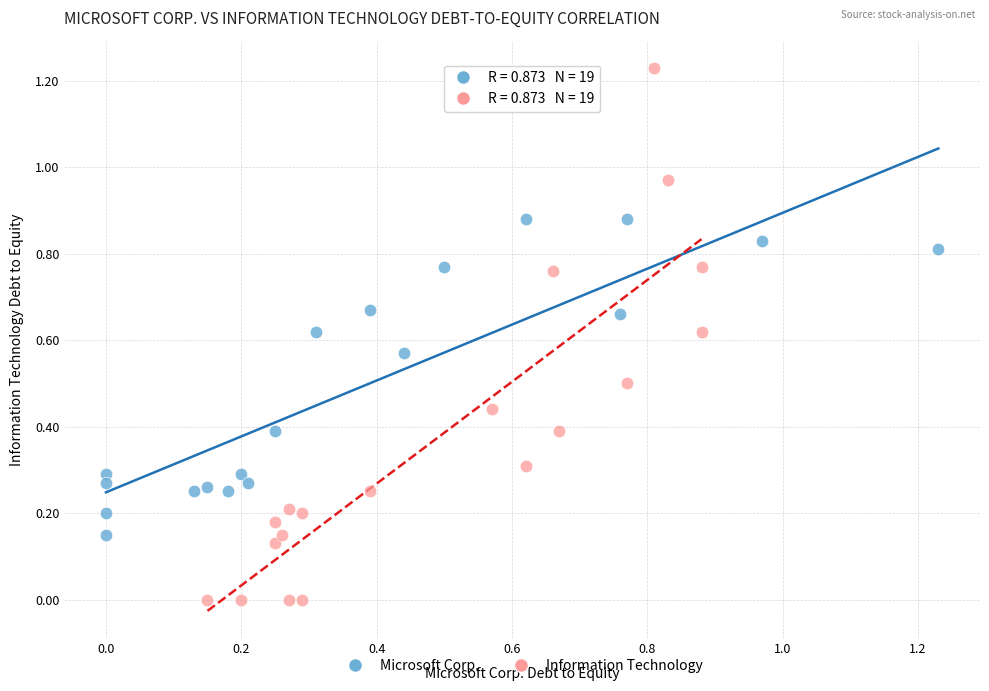

Which series has the largest Y range (max minus min)?

Information Technology